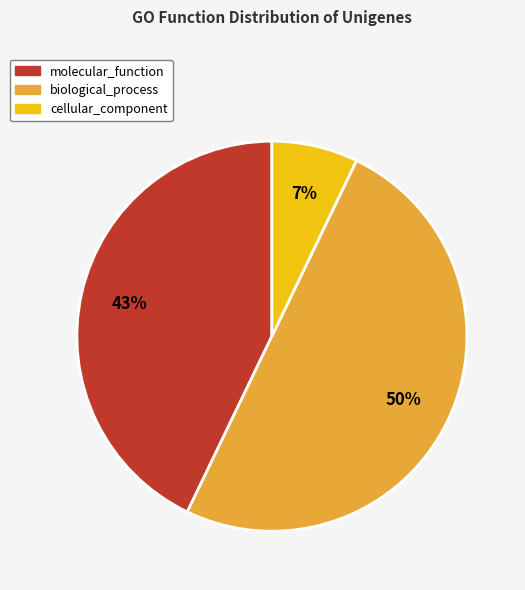

To the nearest percent, what is the combined percentage of biological_process and molecular_function?

93%